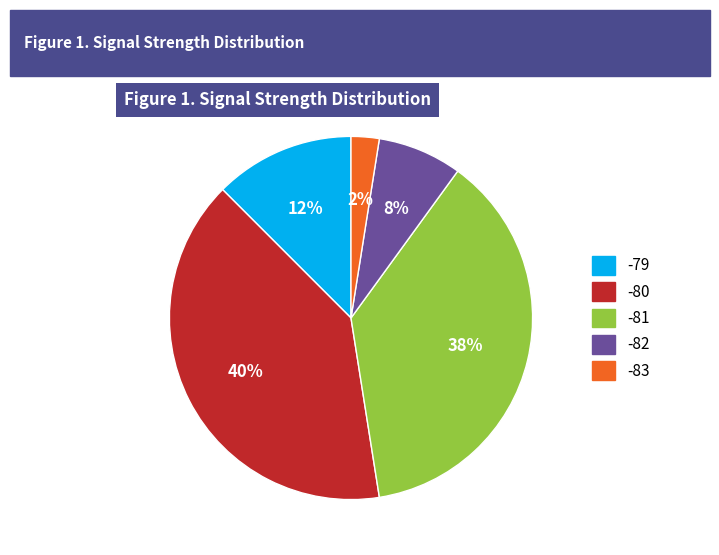

To the nearest percent, what is the average slice percentage?

20%